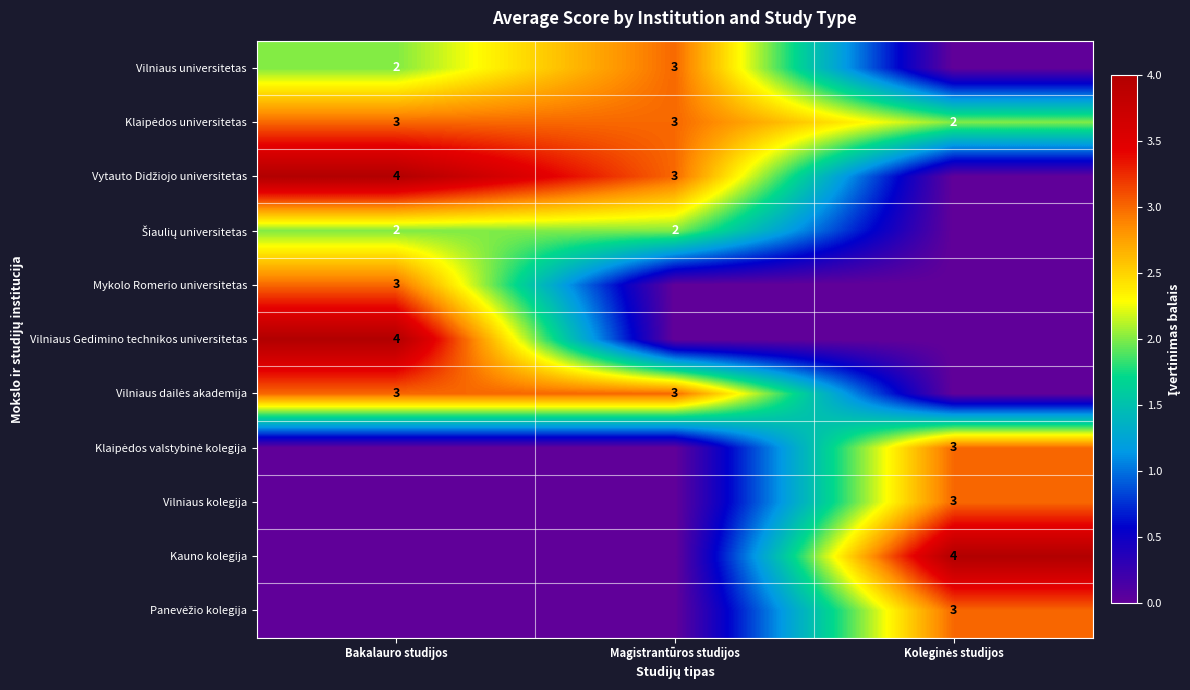

True or false: Klaipėdos valstybinė kolegija has a value of 0 at Bakalauro studijos.

True